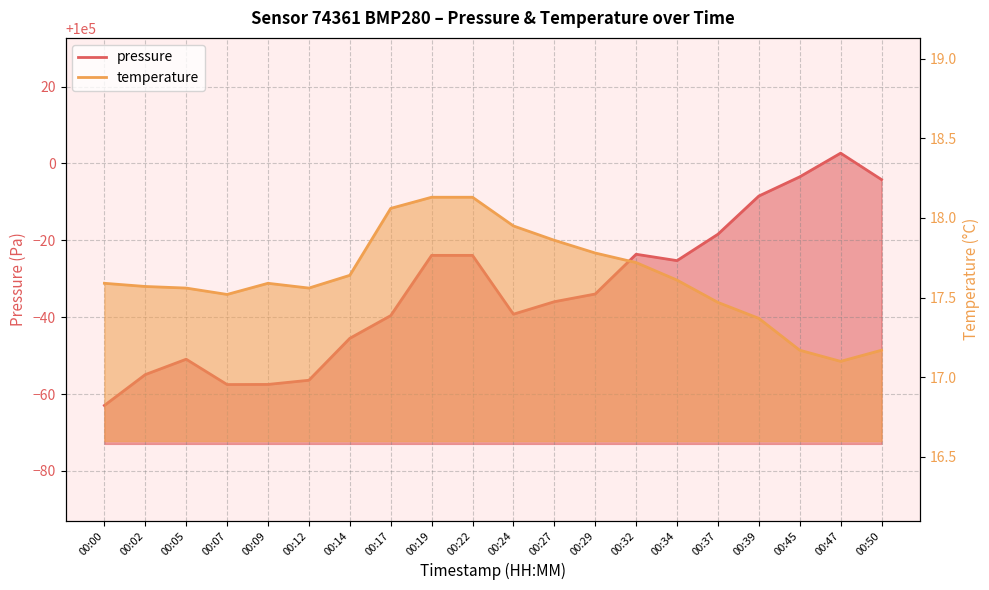

At how many categories does at least one series exceed 92217?

20